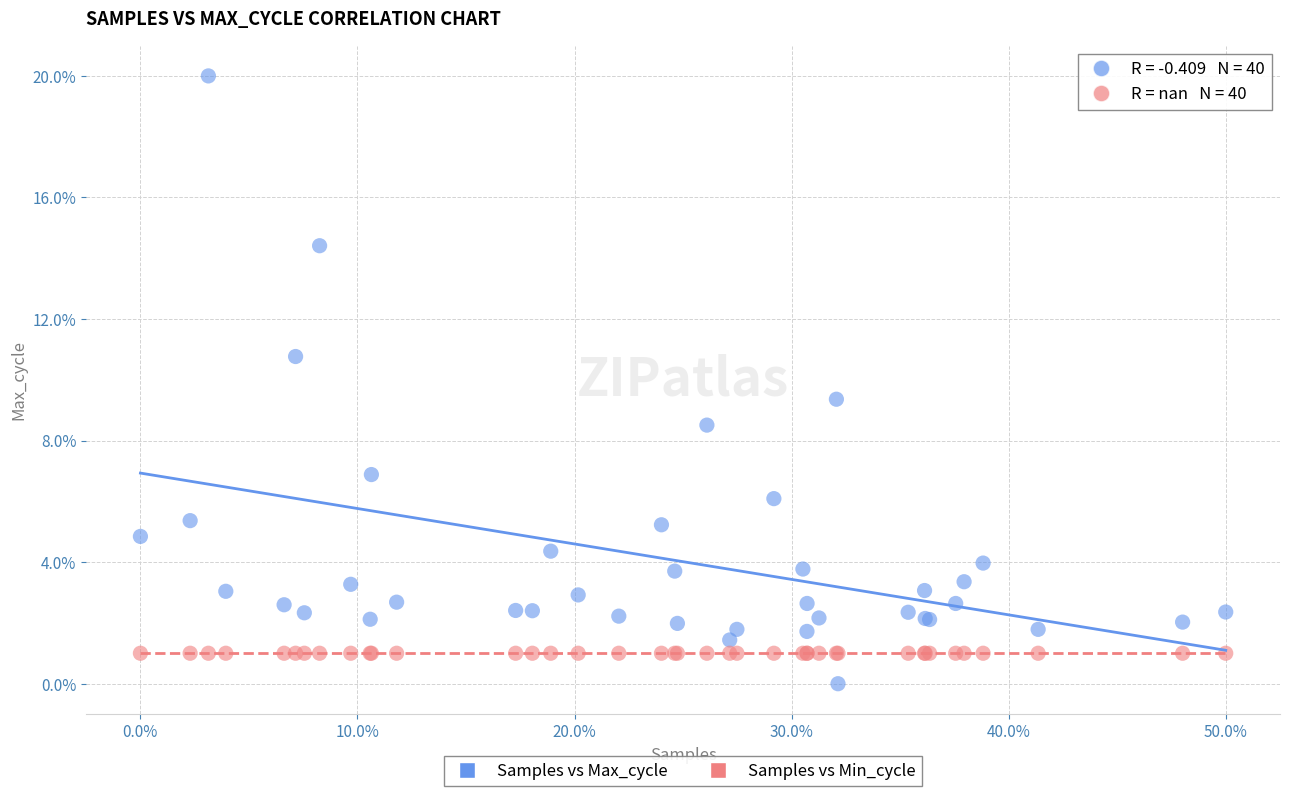

What are all the series names shown in the legend?

Samples vs Max_cycle, Samples vs Min_cycle